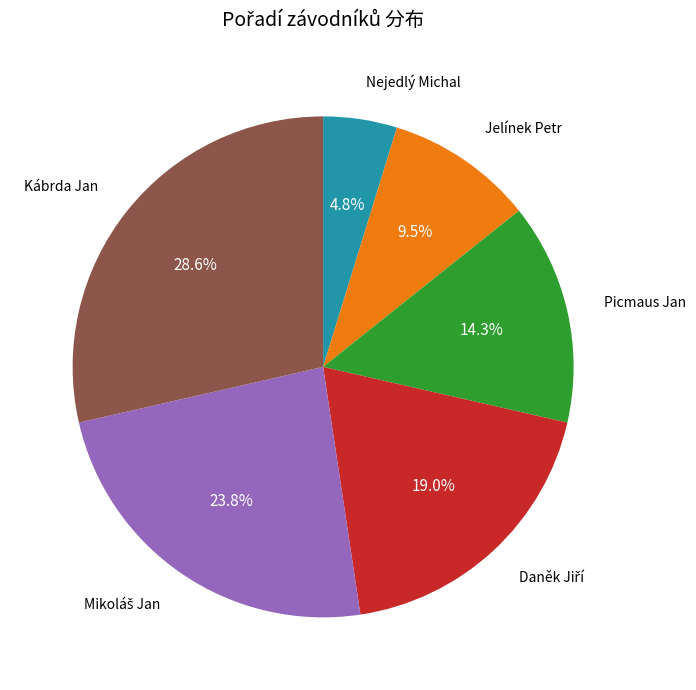

Approximately how many times larger is the value at Kábrda Jan compared to Picmaus Jan?

2.0